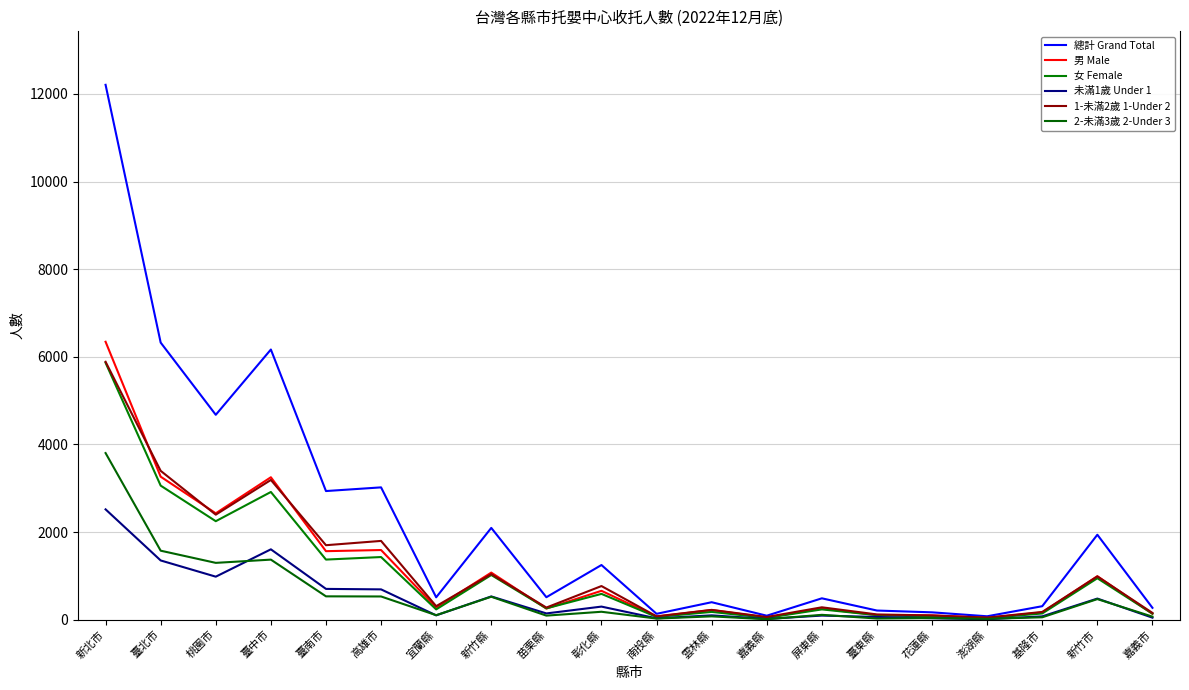

At how many categories does at least one series exceed 11491?

1